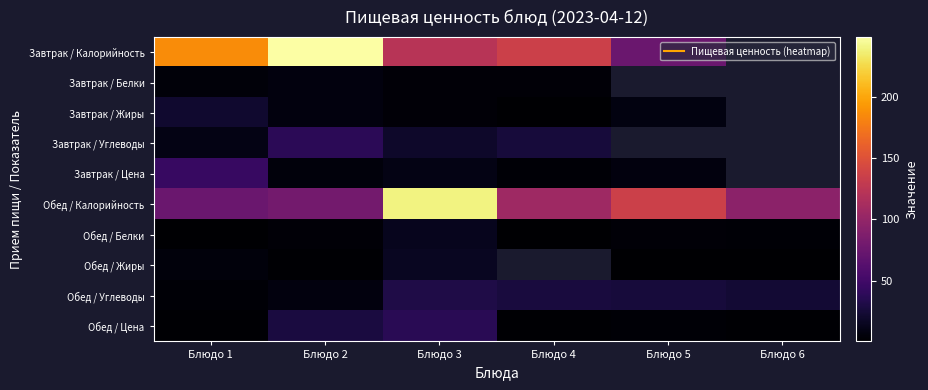

At which category is the sum across all series the highest?

Блюдо 3